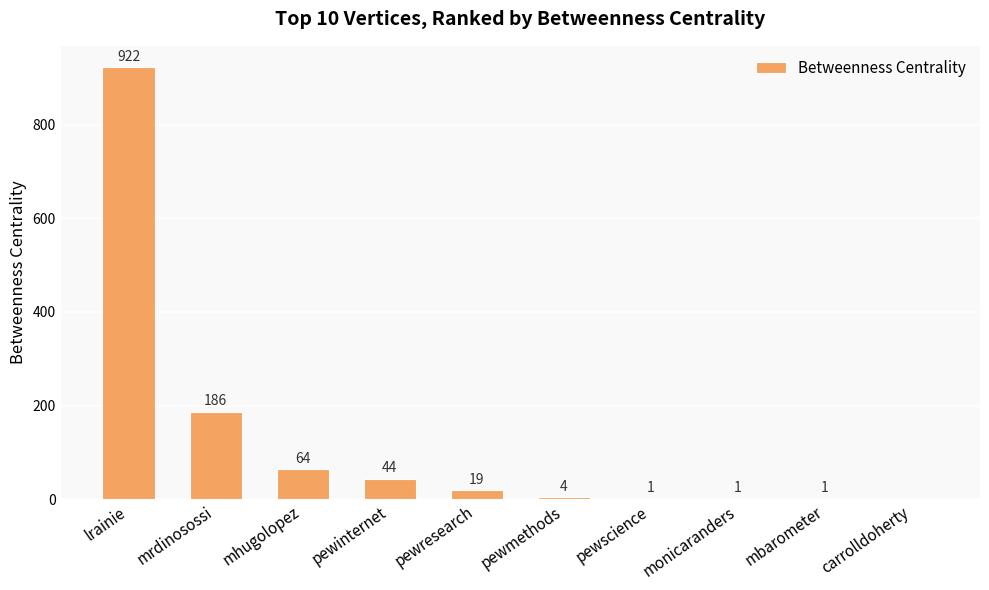

Does the chart contain stacked bars?

No